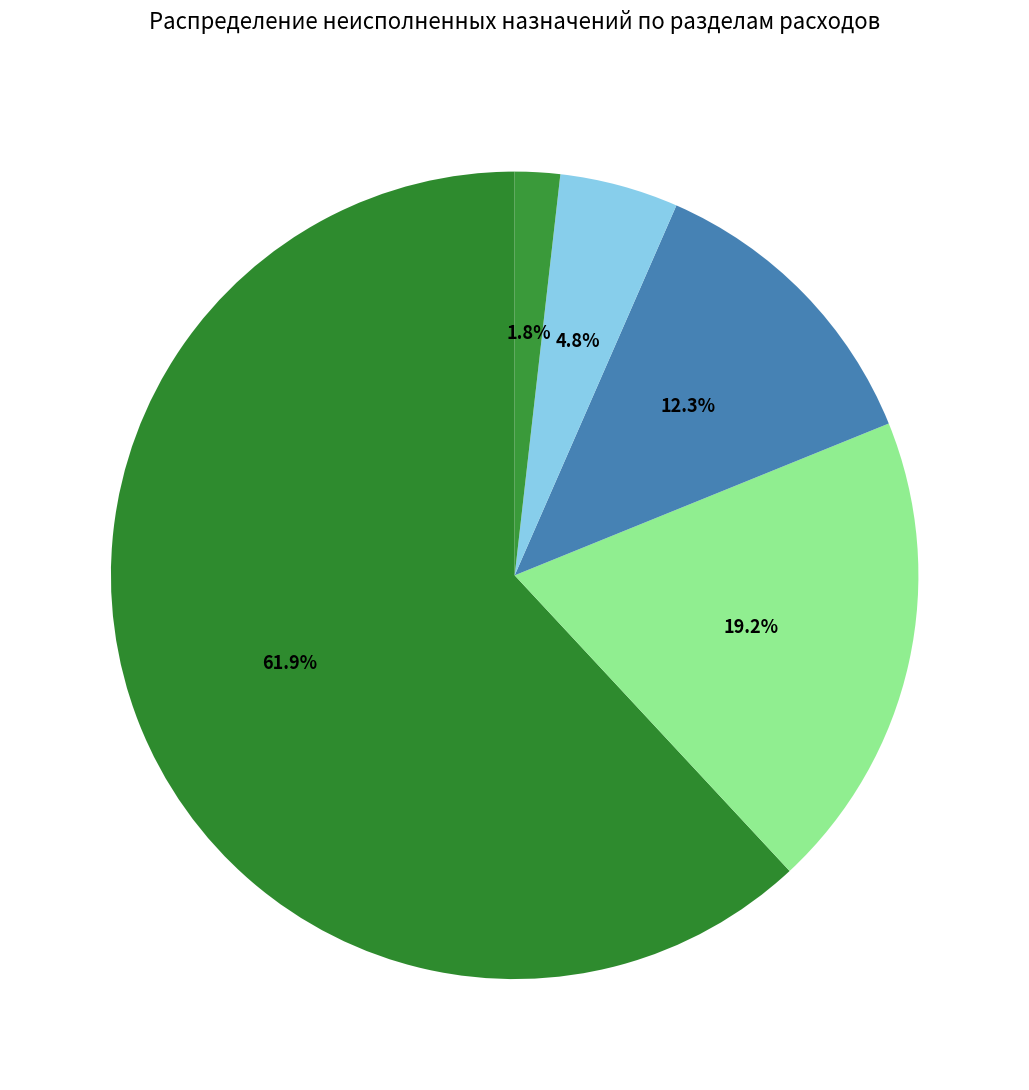

What is the smallest slice in the pie chart?

Обеспечение деятельности контрольно-счетного органа